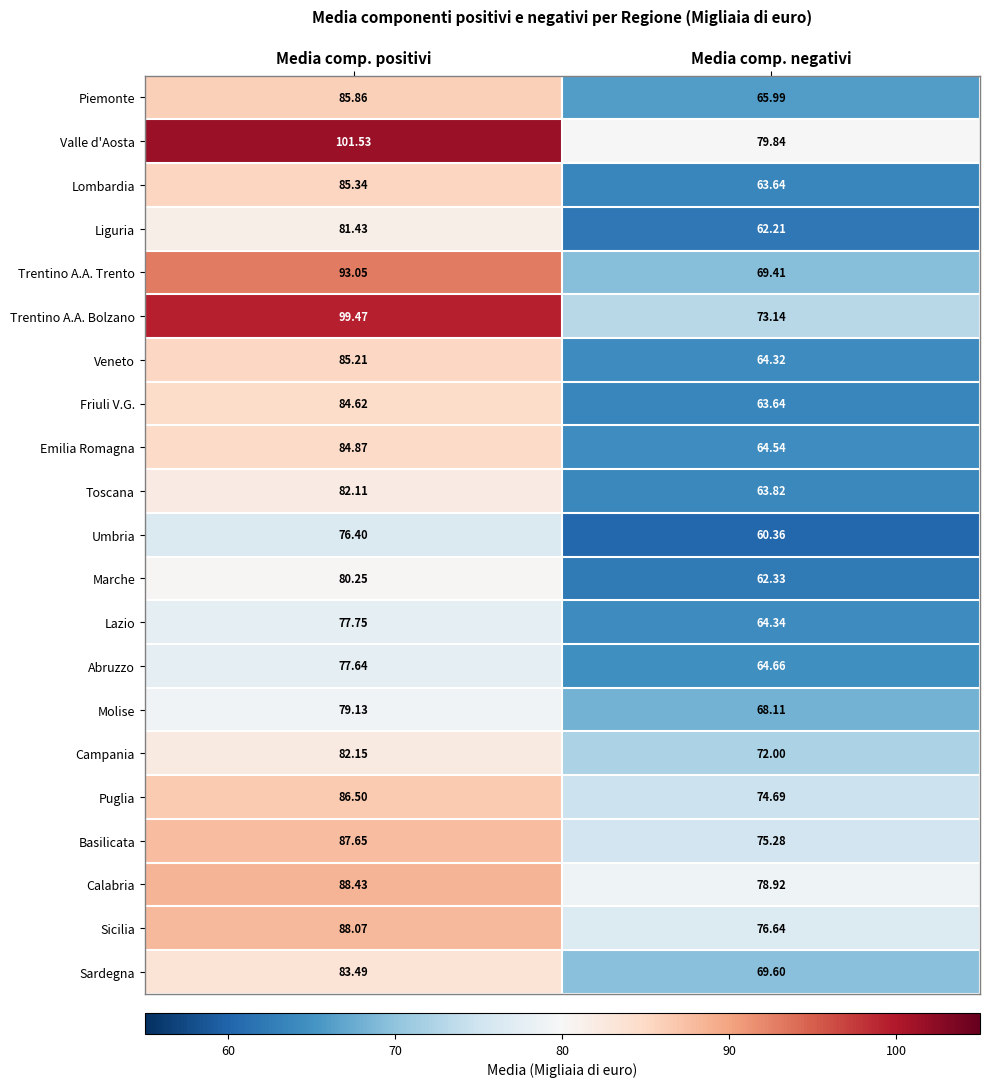

Which series has the largest total across all categories?

Valle d'Aosta